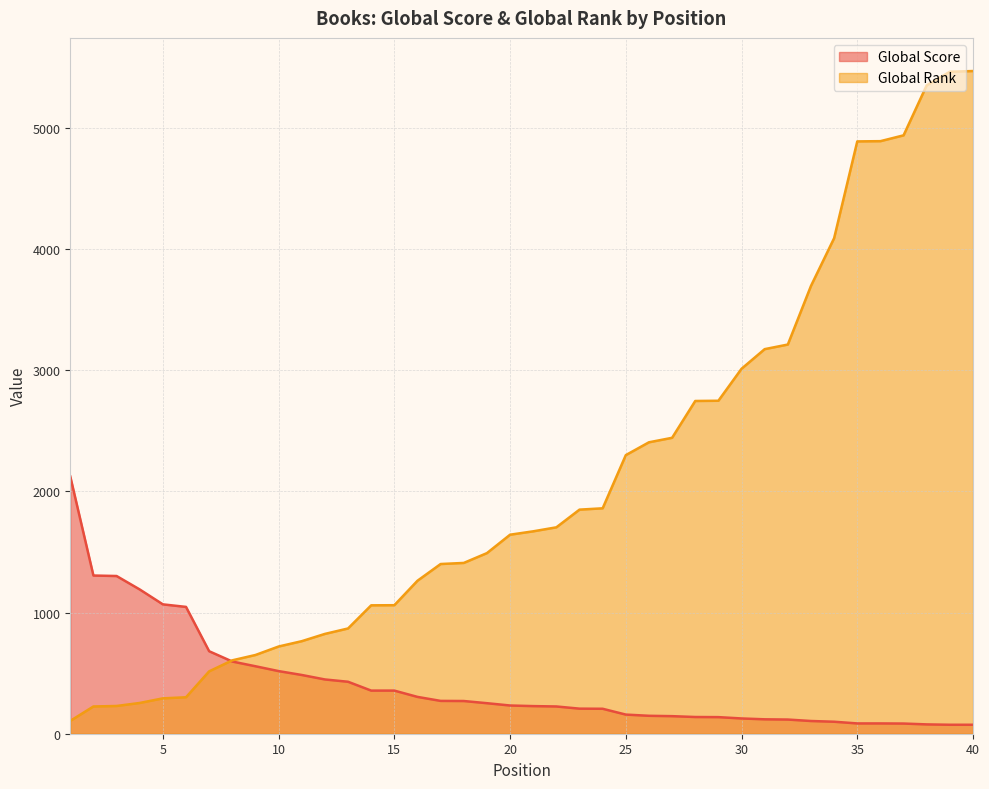

Reading left to right, what are all the values shown in this chart?

Global Score: 1=2124	2=1306	3=1302	4=1191	5=1068	6=1047	7=681	8=596	9=557	10=517	11=485	12=448	13=429	14=356	15=356	16=304	17=271	18=270	19=252	20=233	21=228	22=225	23=207	24=206	25=158	26=148	27=145	28=138	29=137	30=126	31=119	32=117	33=105	34=99	35=85	36=85	37=84	38=77	39=74	40=74
Global Rank: 1=106	2=225	3=229	4=254	5=292	6=301	7=515	8=606	9=650	10=720	11=764	12=824	13=869	14=1060	15=1061	16=1263	17=1401	18=1410	19=1491	20=1643	21=1671	22=1704	23=1850	24=1861	25=2300	26=2406	27=2443	28=2747	29=2749	30=3013	31=3175	32=3213	33=3697	34=4091	35=4890	36=4892	37=4940	38=5353	39=5465	40=5471